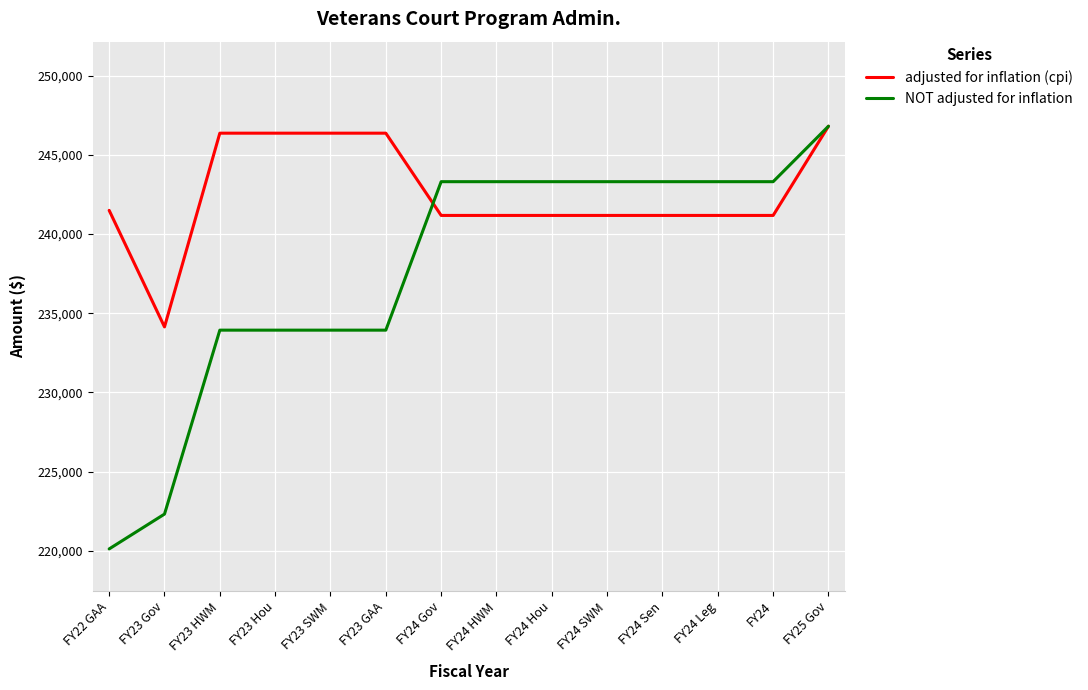

Rank the series by their average value, from lowest to highest.

NOT adjusted for inflation, adjusted for inflation (cpi)